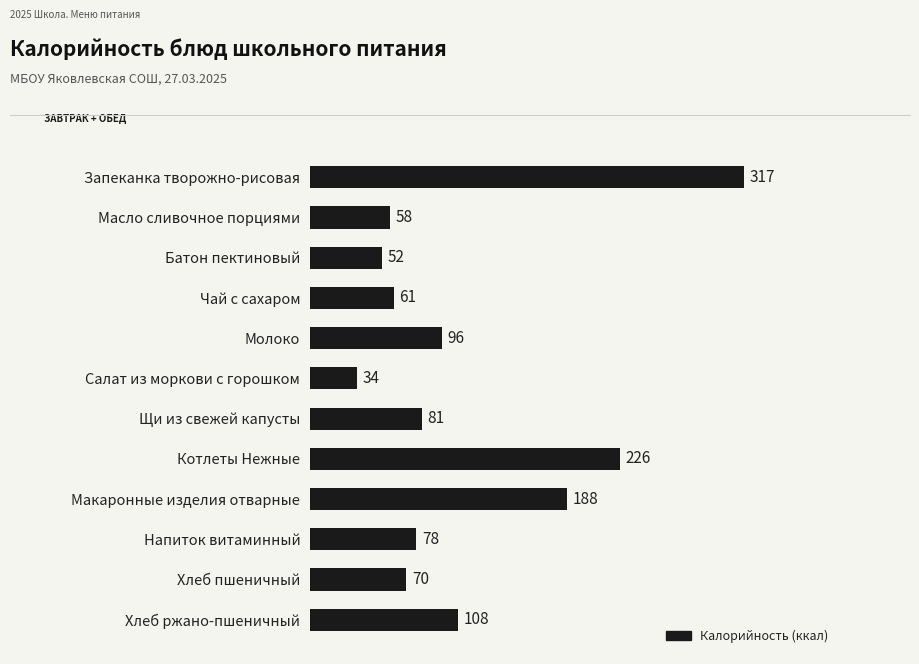

Is it true that the value at Щи из свежей капусты is 81.4?

True